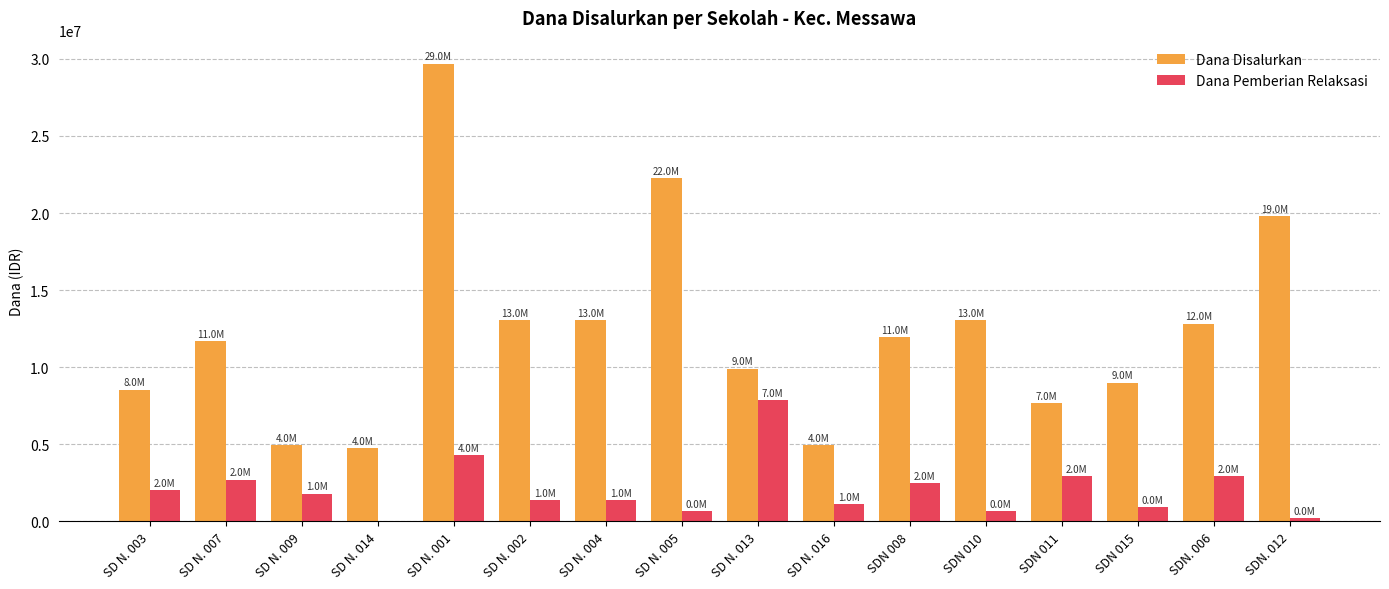

What is the maximum value for Dana Pemberian Relaksasi?

7875000